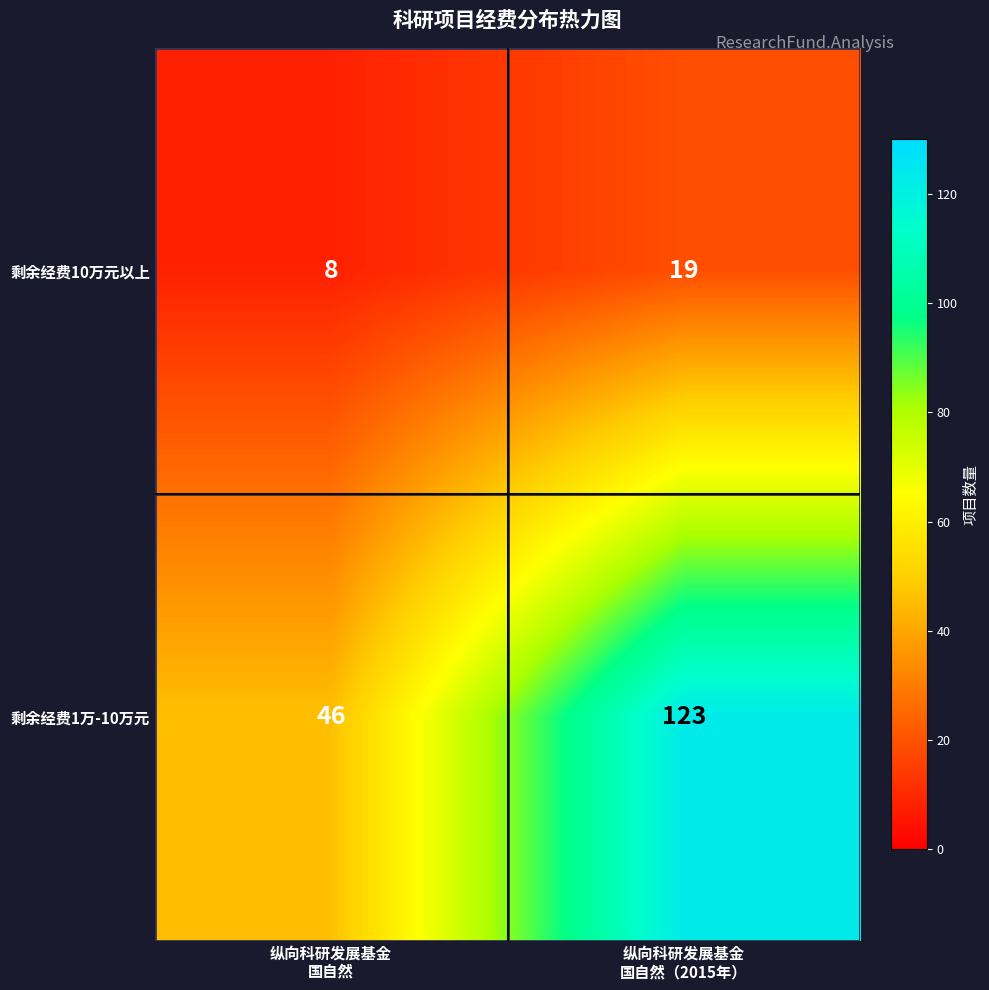

Which series has the largest range (max minus min)?

剩余经费1万-10万元